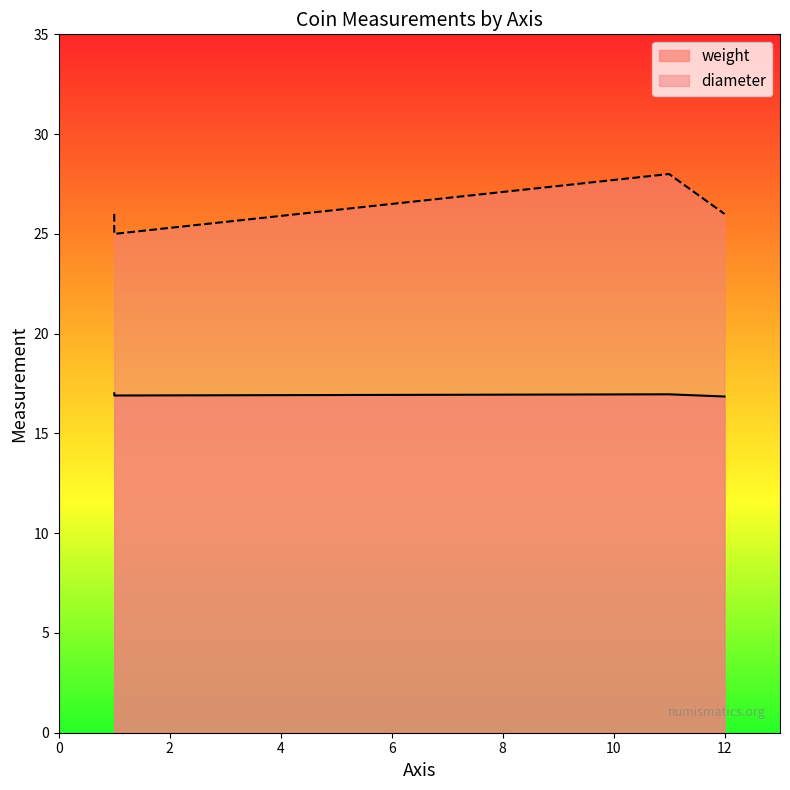

What is the difference between the diameter values at 1 and 11?

2.0